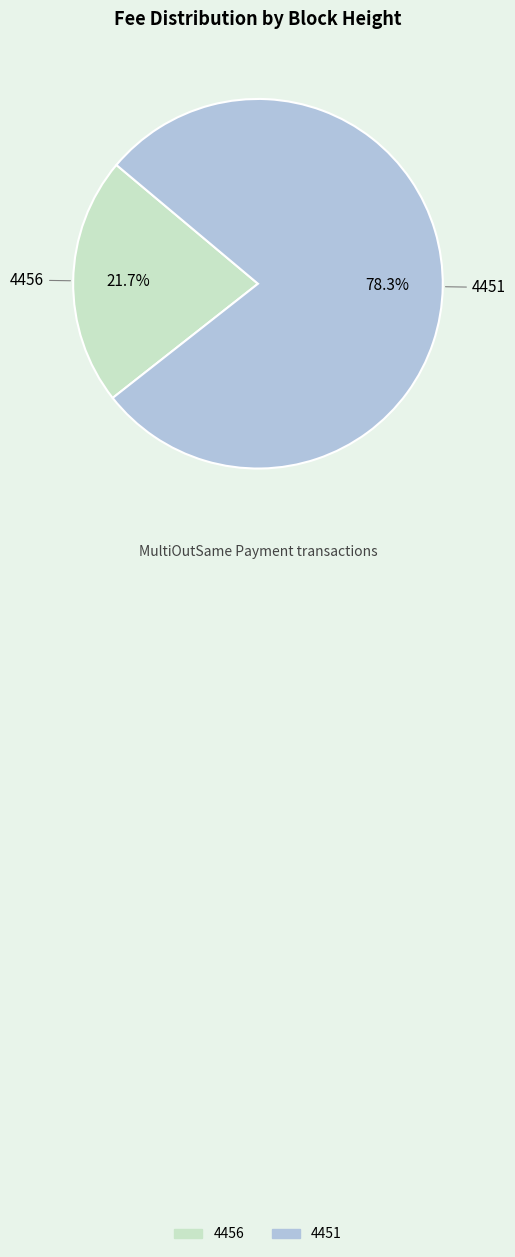

Which category has the biggest portion of the pie?

4451